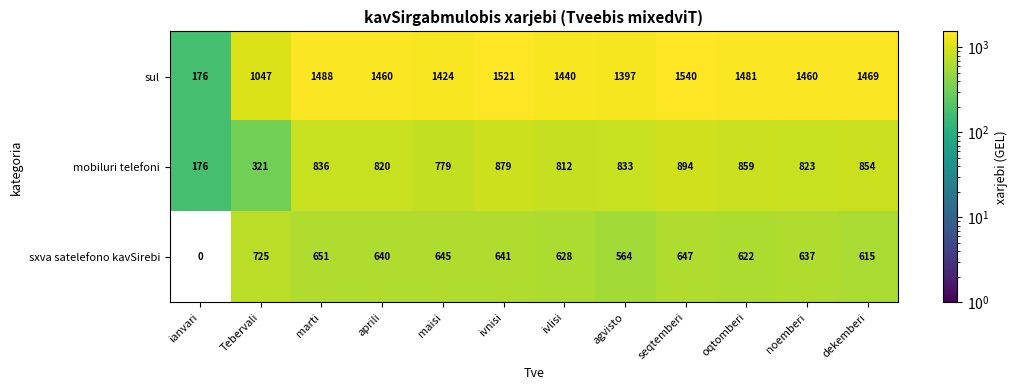

At which category is the sum across all series the highest?

seqtemberi